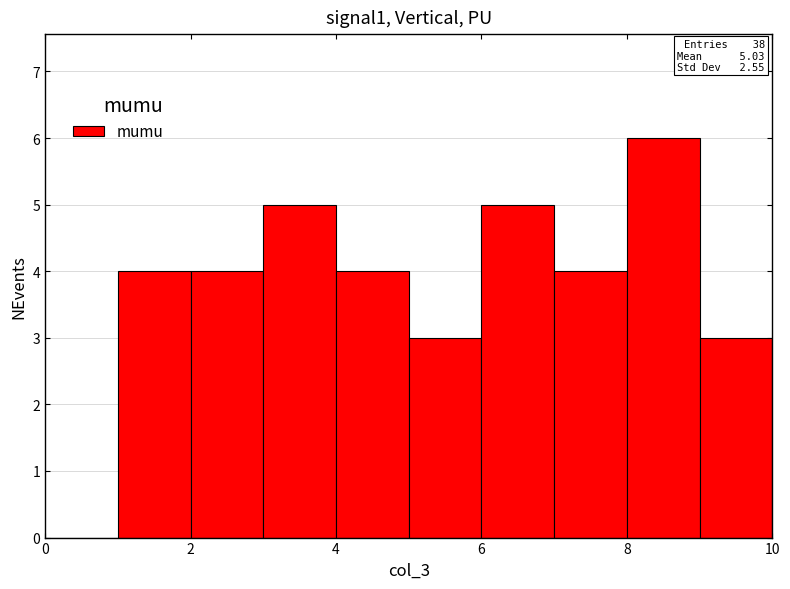

Over which range of the x-axis is the bar tallest?

8 to 9